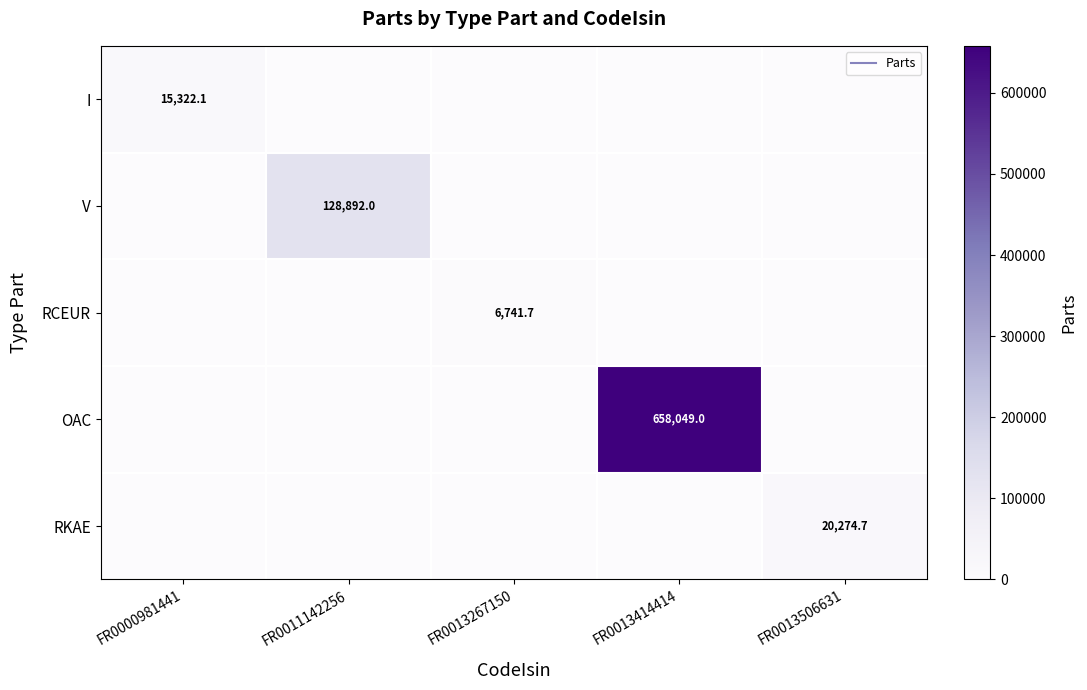

What is the total value across all series at FR0013506631?

20274.7